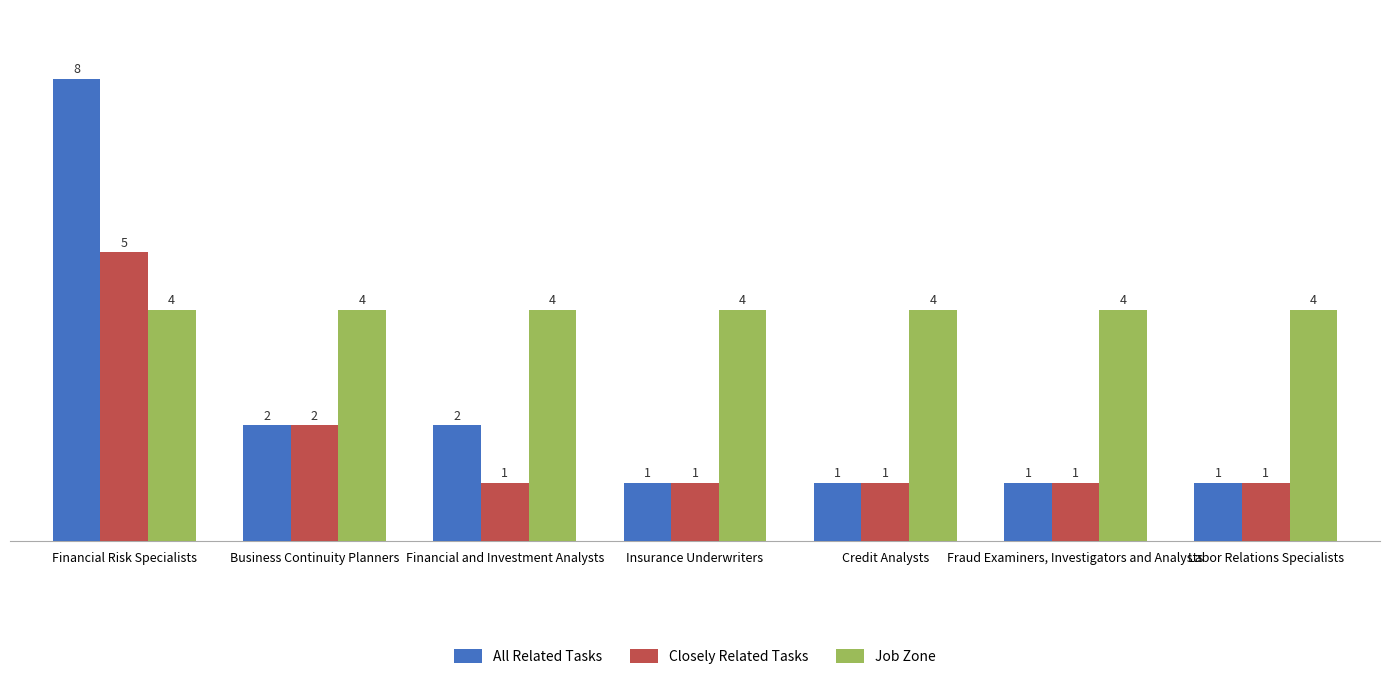

What is the label of the 7th bar from the right?

Financial Risk Specialists